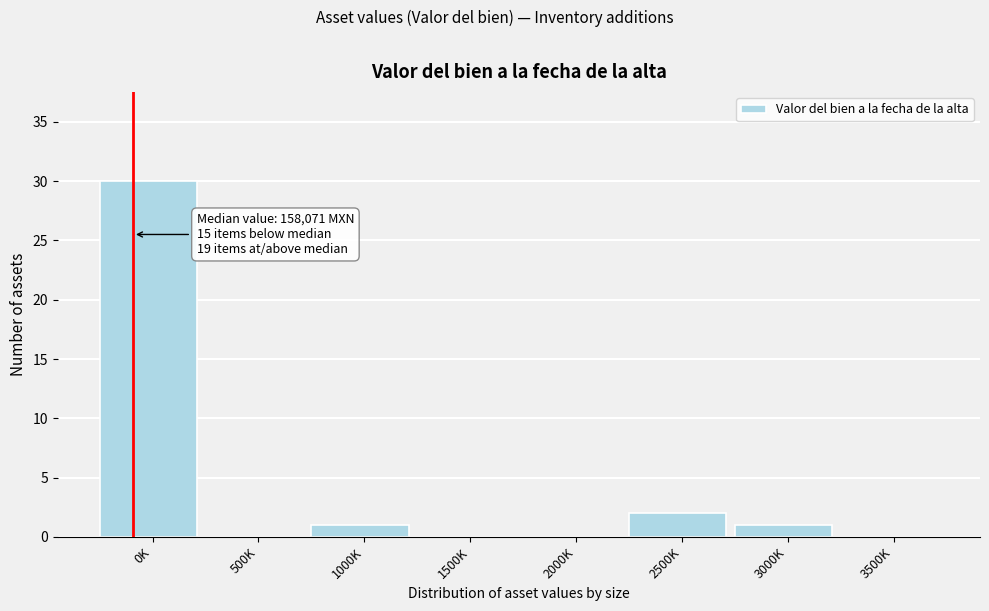

Reading left to right, list all the values displayed in this chart.

0K=30	500K=0	1000K=1	1500K=0	2000K=0	2500K=2	3000K=1	3500K=0